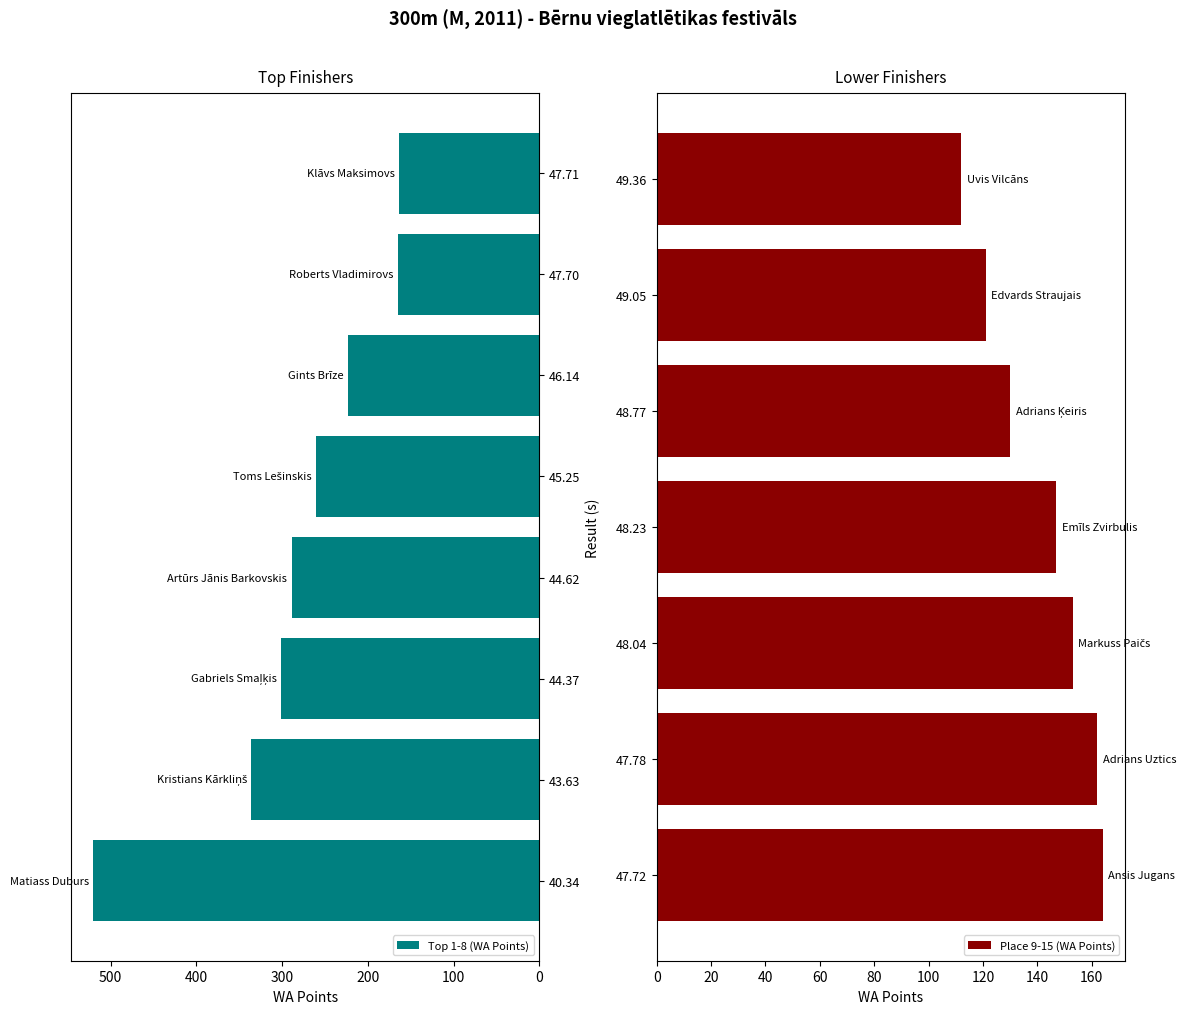

The value of Place at Edvards Straujais is 14. True or false?

True